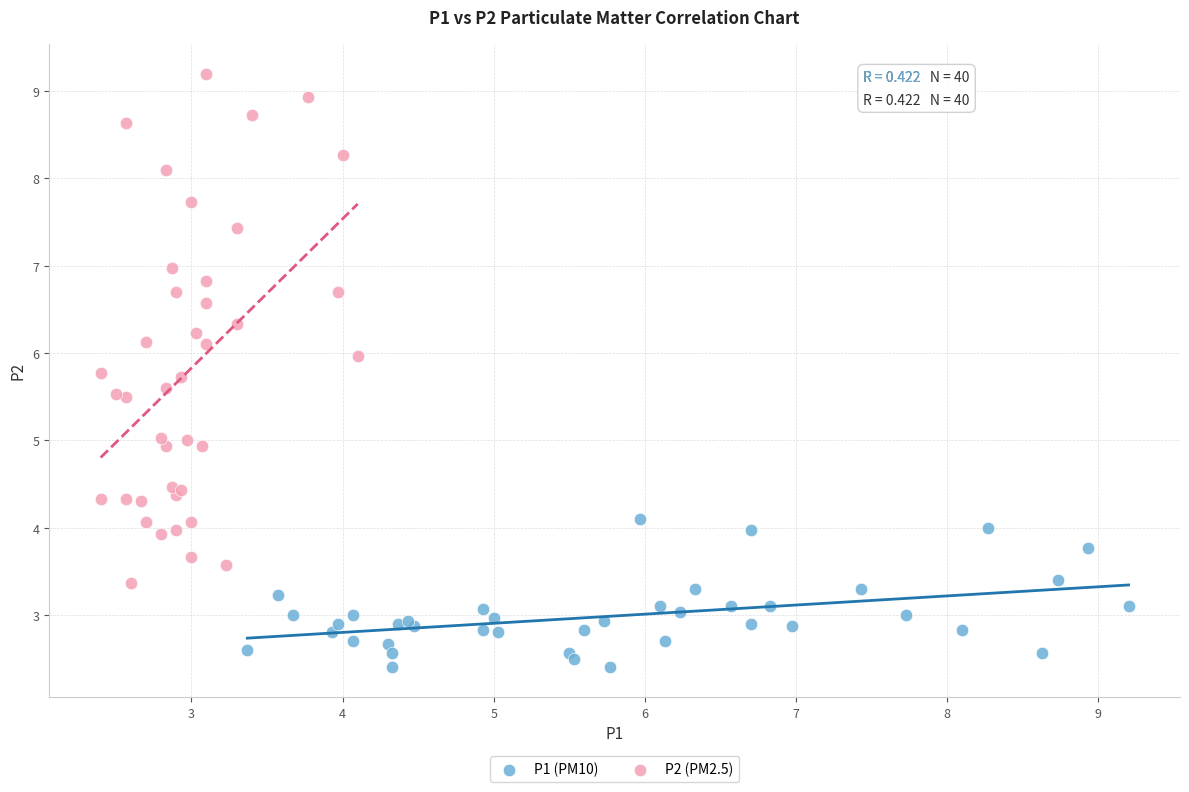

Which series has the largest Y range (max minus min)?

P2 (PM2.5)